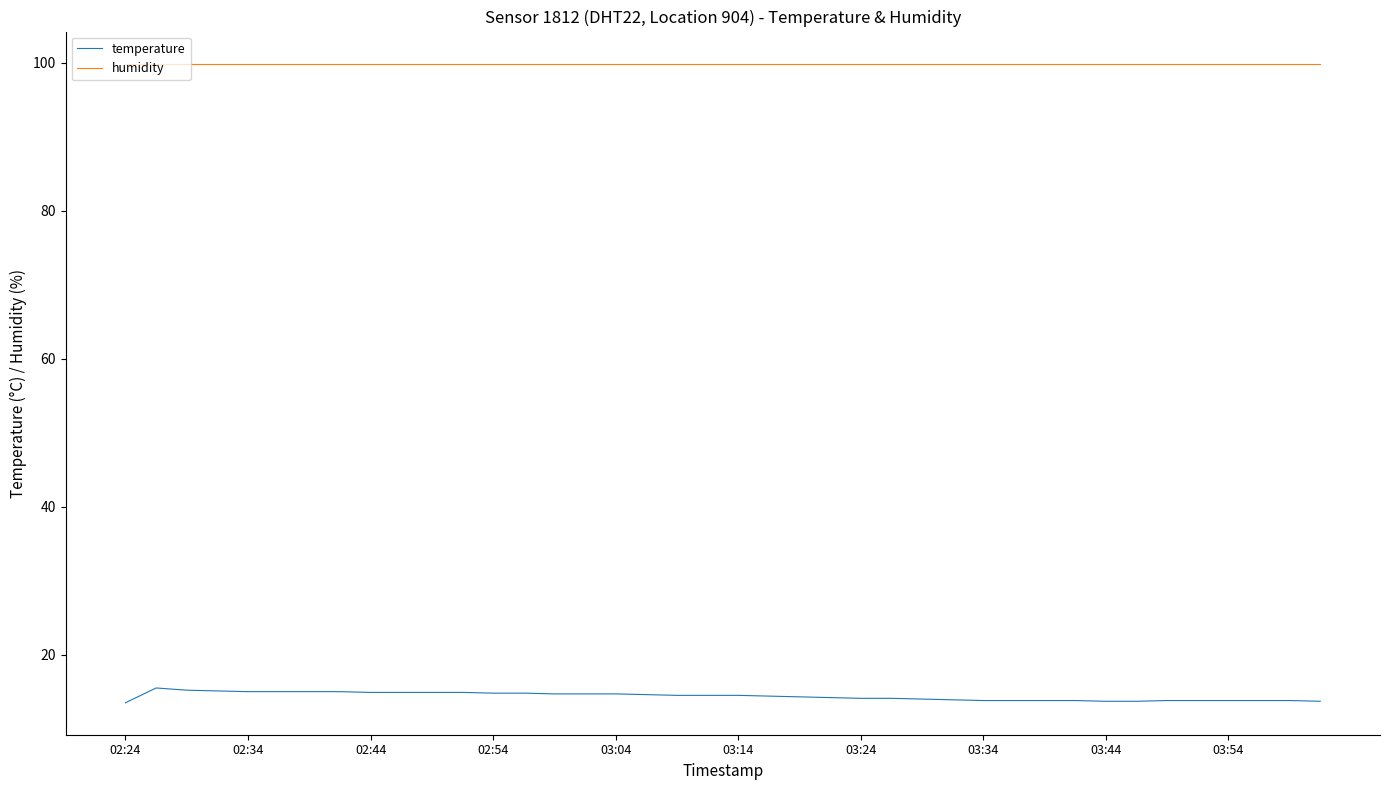

True or false: humidity and temperature intersect in this chart.

False